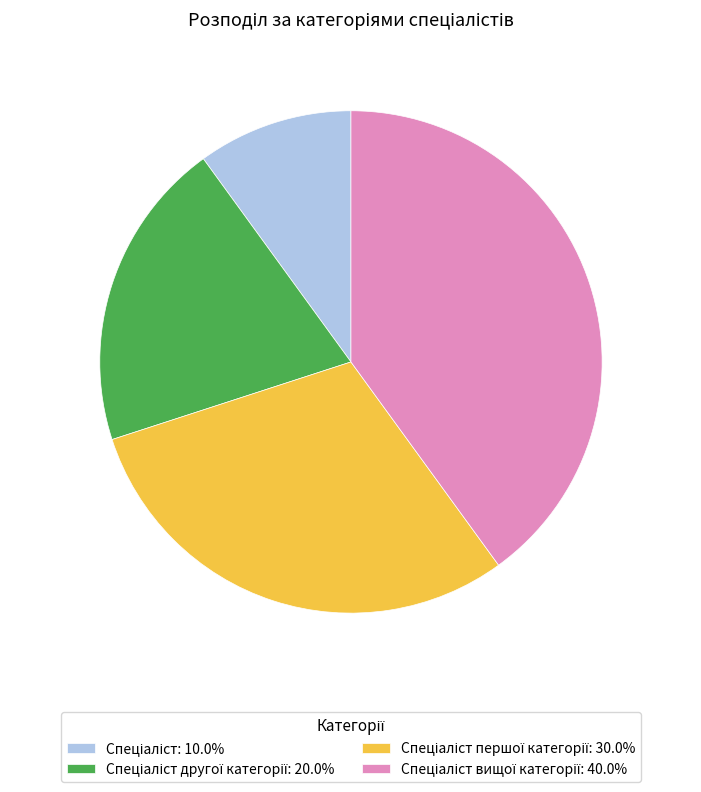

Is there a majority slice in this chart?

No